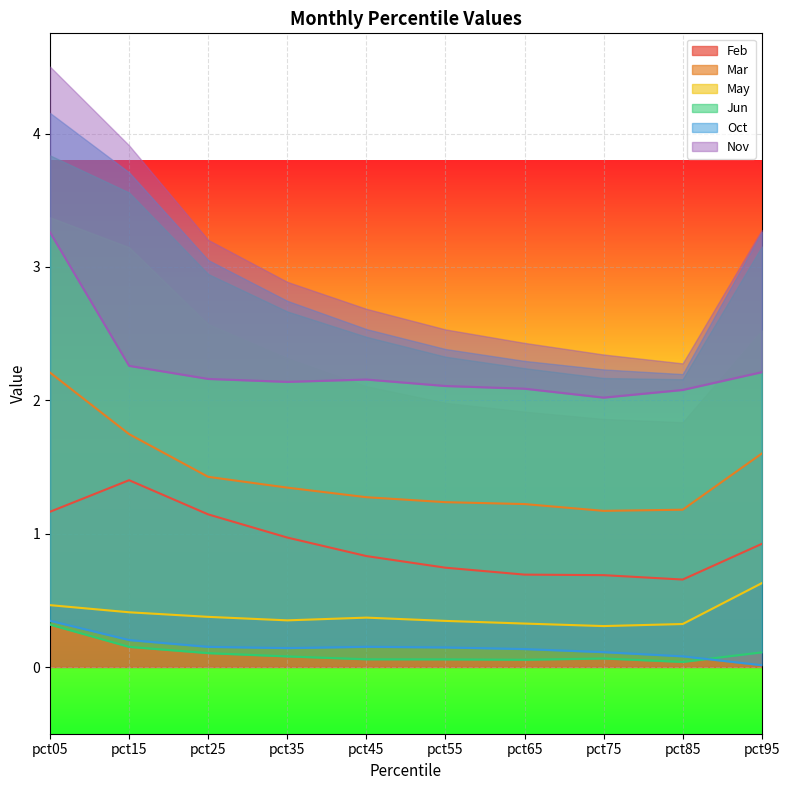

Which category has the highest value across all series?

pct05